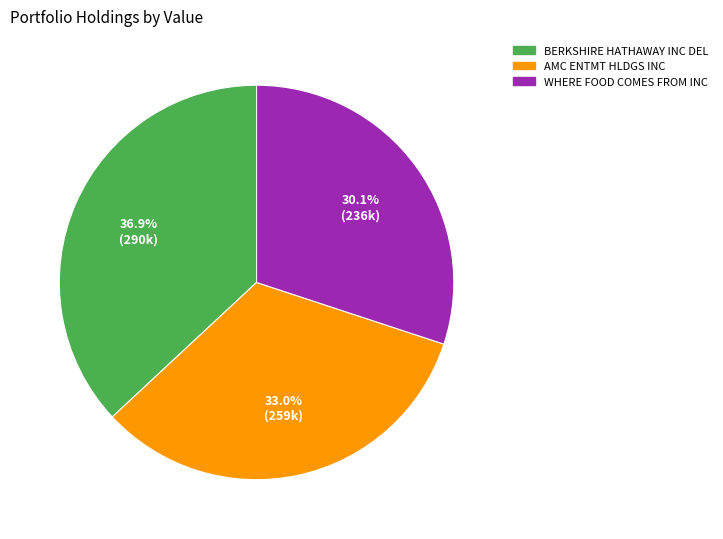

Which category has the smallest portion of the pie?

WHERE FOOD COMES FROM INC